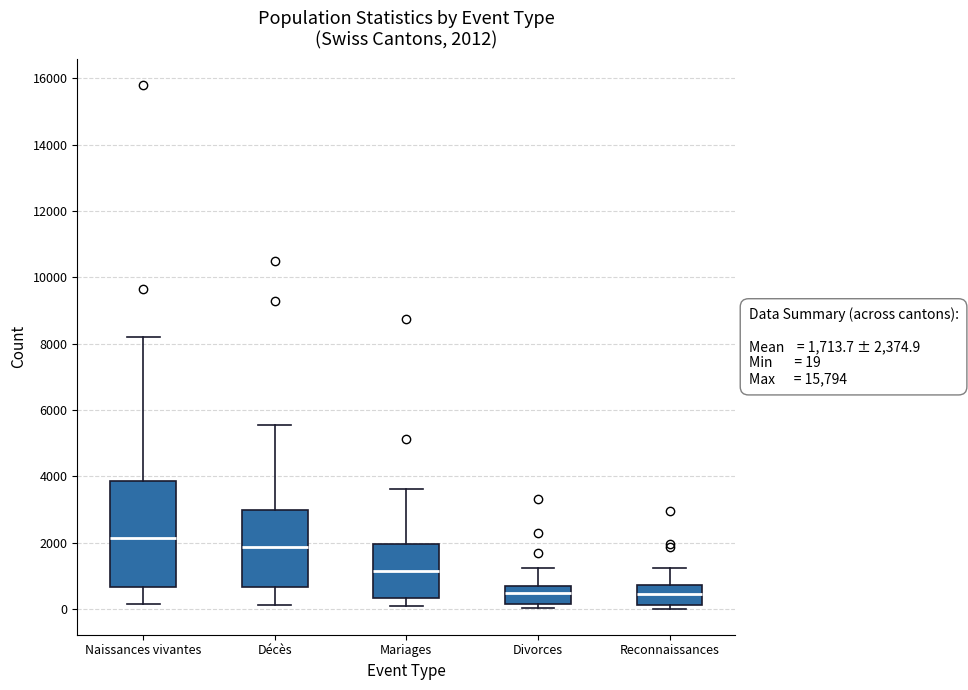

Comparing the boxes themselves (not the whiskers), which one is the tallest?

Naissances vivantes